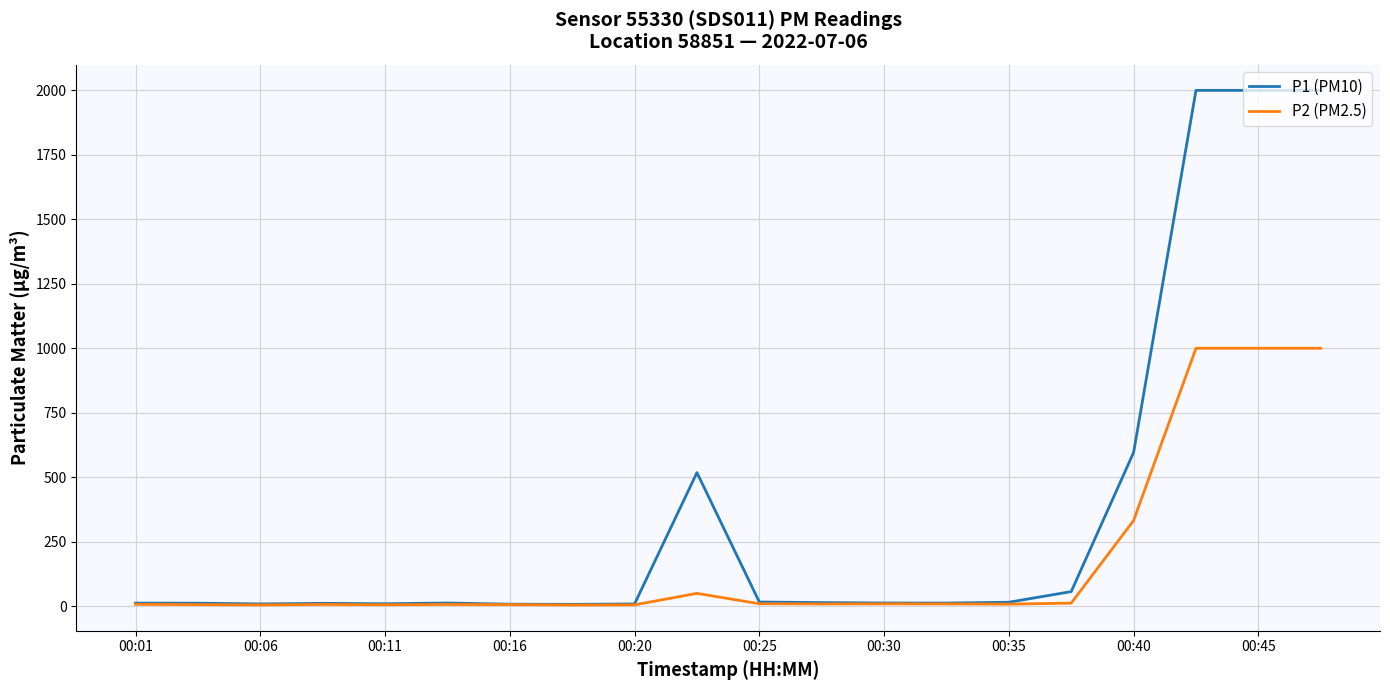

How many distinct data groups are displayed?

2